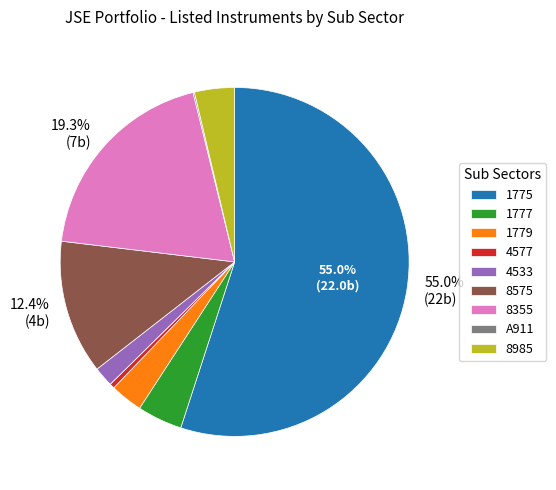

What portion of the pie excludes 8355?

80.7%